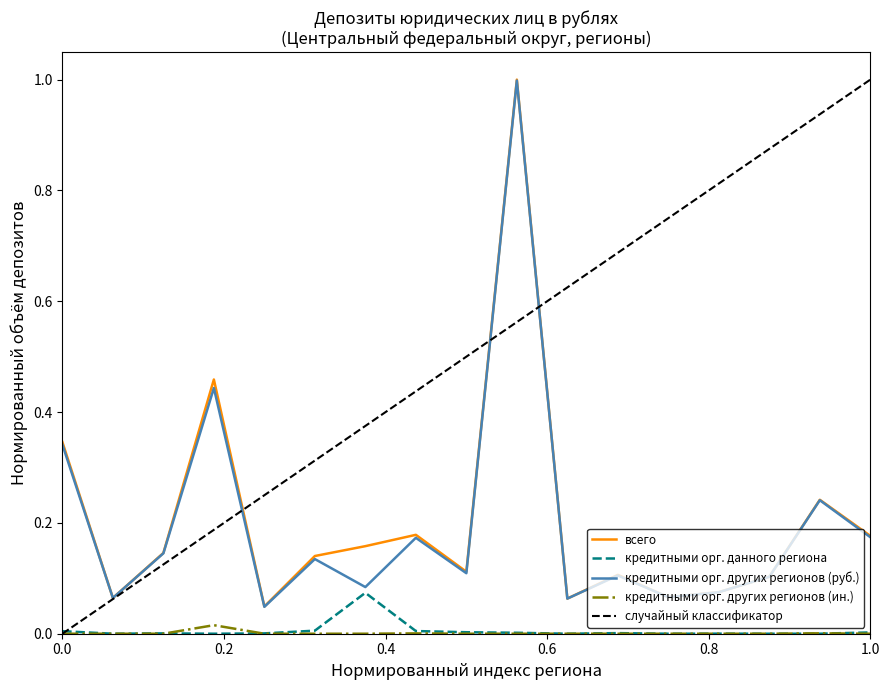

What is the maximum value for всего?

1.0